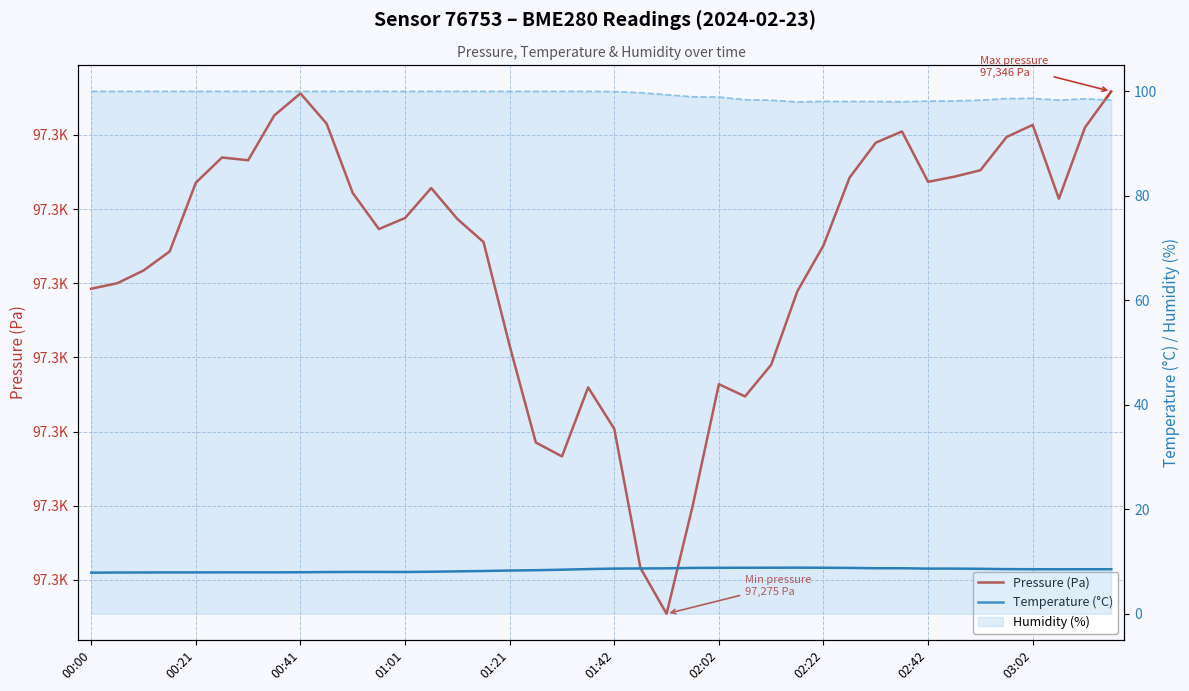

Which category has the highest value in the Temperature (°C) series?

27